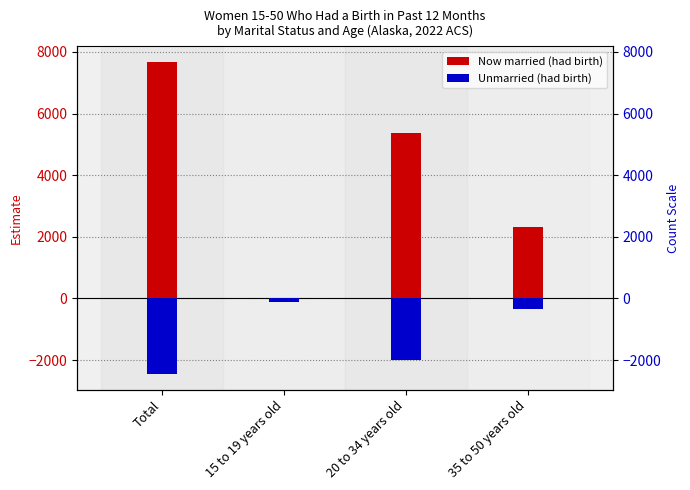

At how many categories does at least one series exceed 466?

3